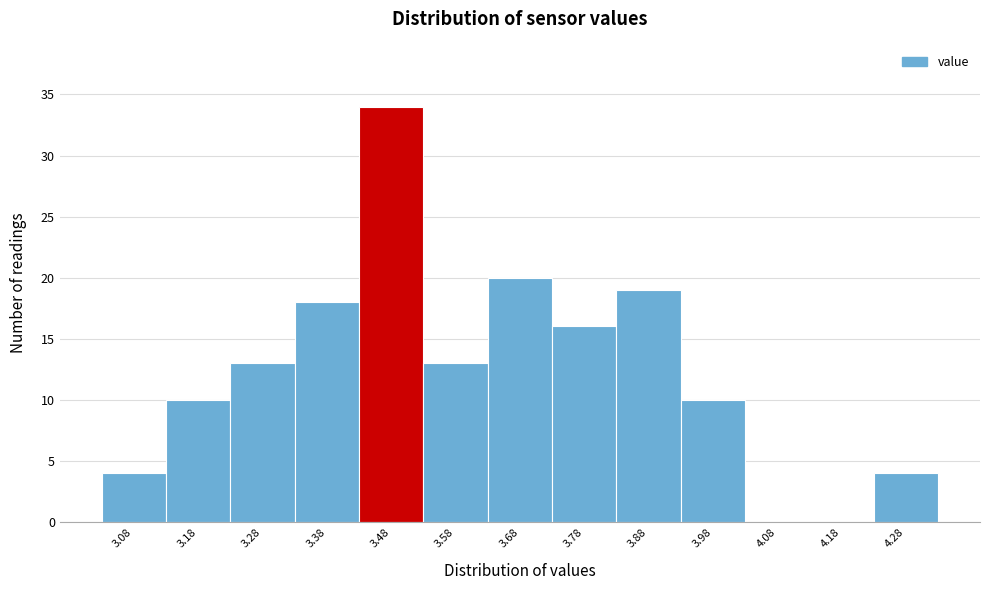

Reading right to left, what are all the values shown in this chart?

4.28=4	4.18=0	4.08=0	3.98=10	3.88=19	3.78=16	3.68=20	3.58=13	3.48=34	3.38=18	3.28=13	3.18=10	3.08=4